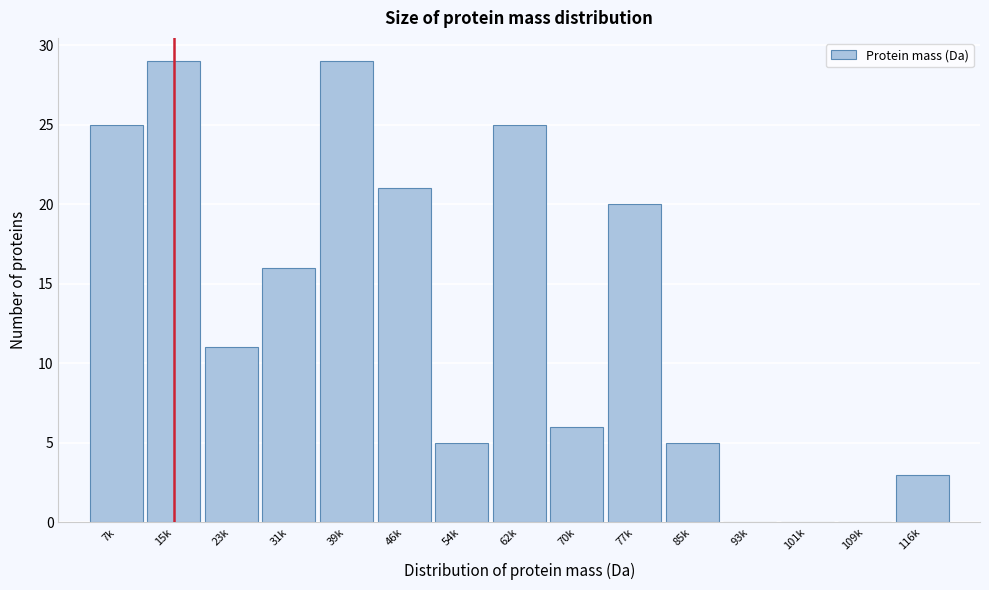

Reading left to right, what are all the values shown in this chart?

7k=25	15k=29	23k=11	31k=16	39k=29	46k=21	54k=5	62k=25	70k=6	77k=20	85k=5	93k=0	101k=0	109k=0	116k=3